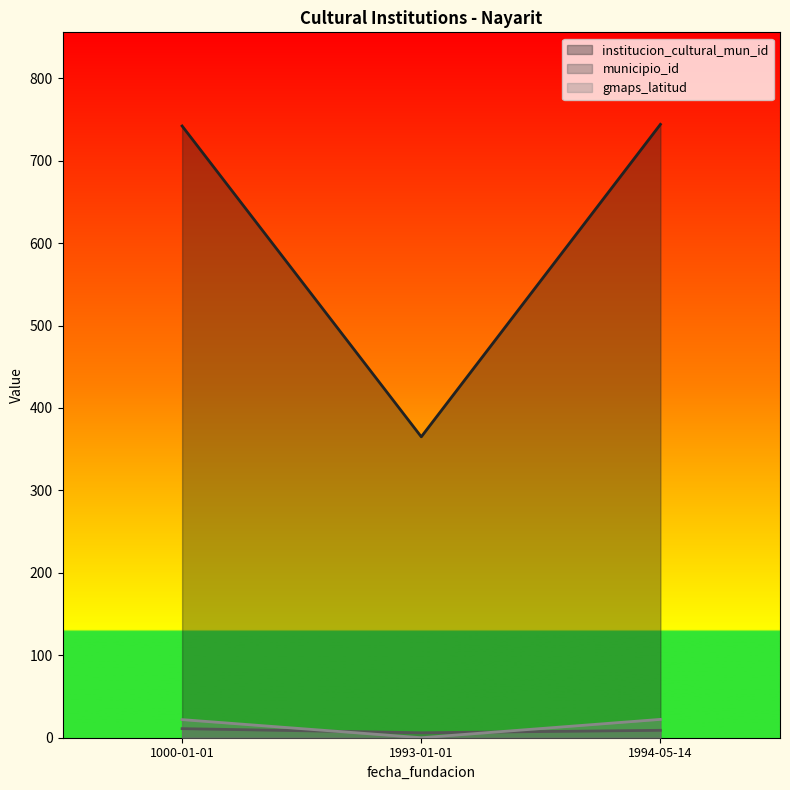

What are all the series names shown in the legend?

institucion_cultural_mun_id, municipio_id, gmaps_latitud